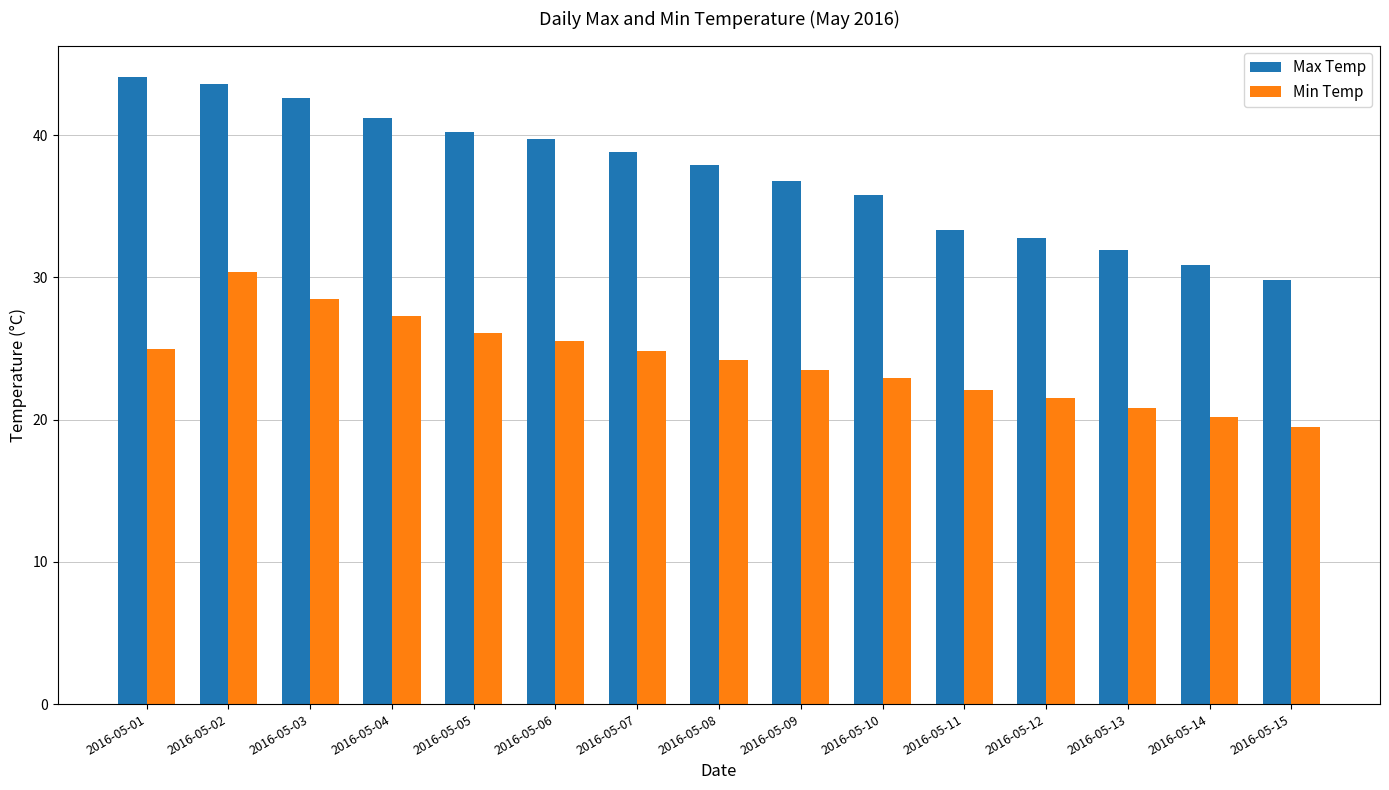

At which category does the chart reach its peak across all series?

2016-05-01